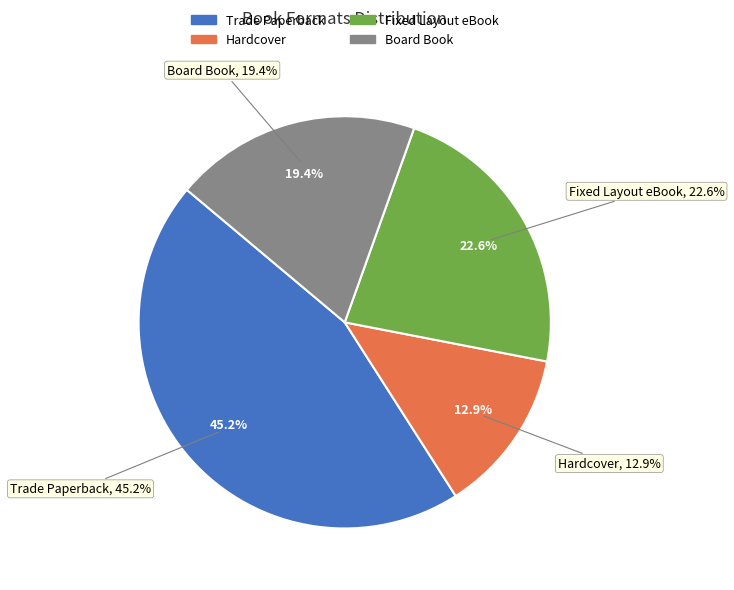

Rank the categories by value from lowest to highest.

Hardcover, Board Book, Fixed Layout eBook, Trade Paperback